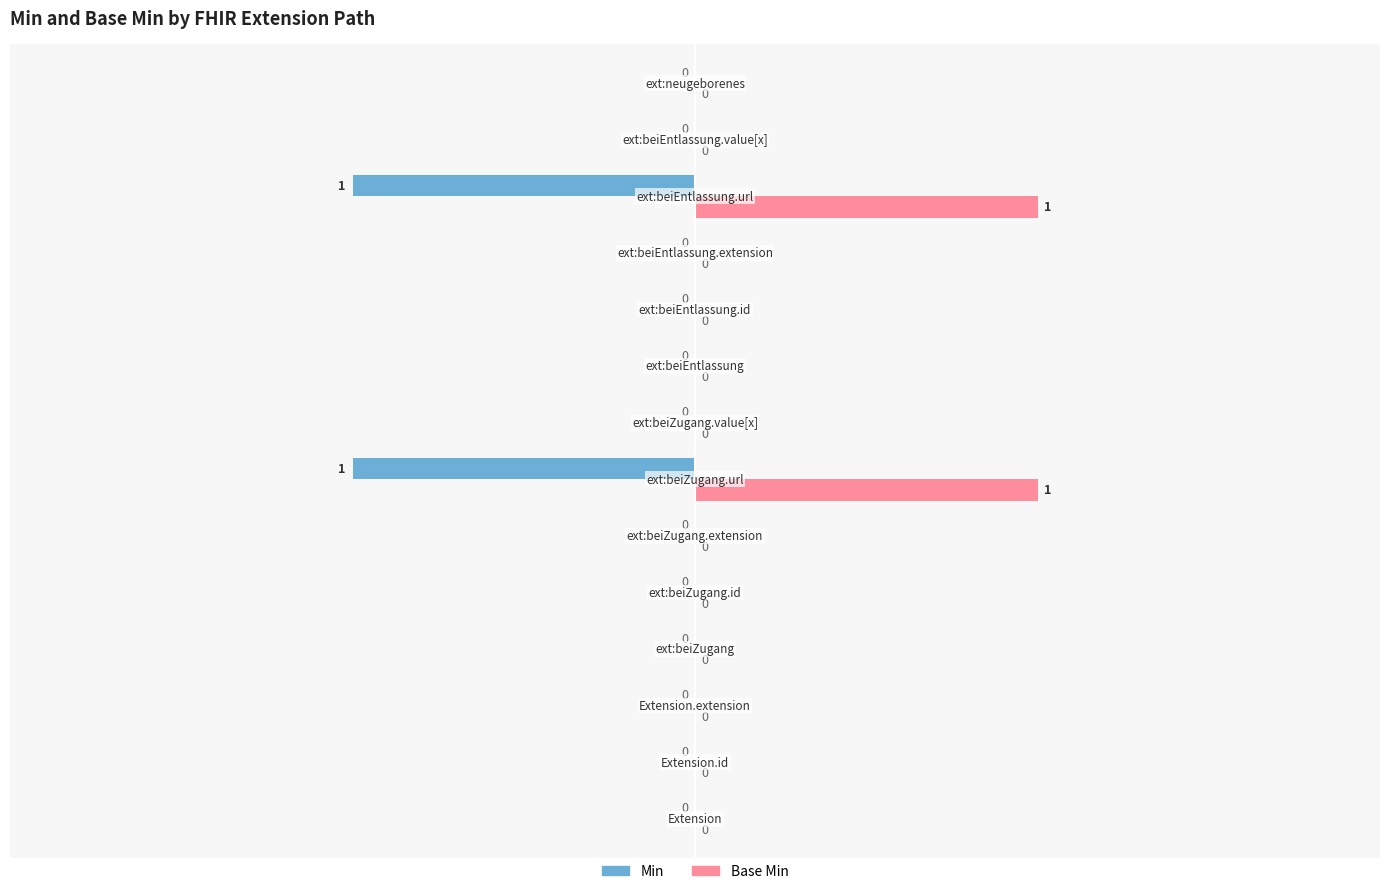

What is the sum of all Base Min values?

2